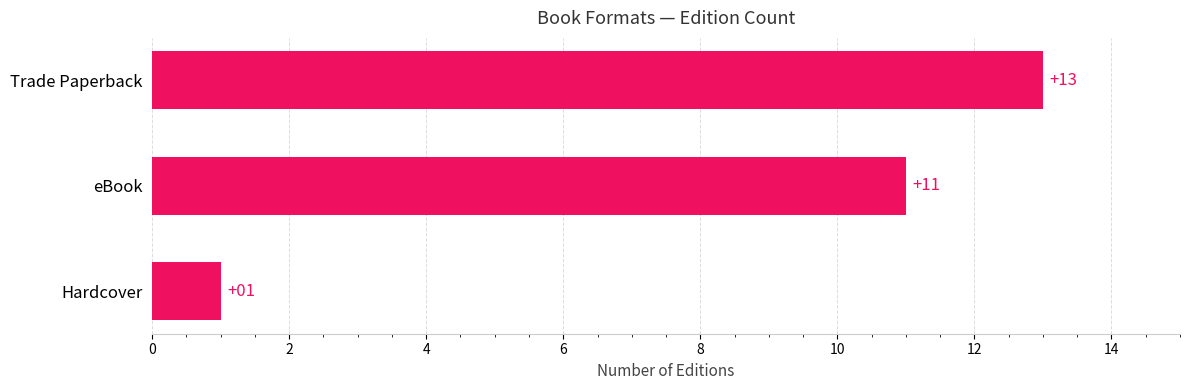

How many bars are there in total?

3